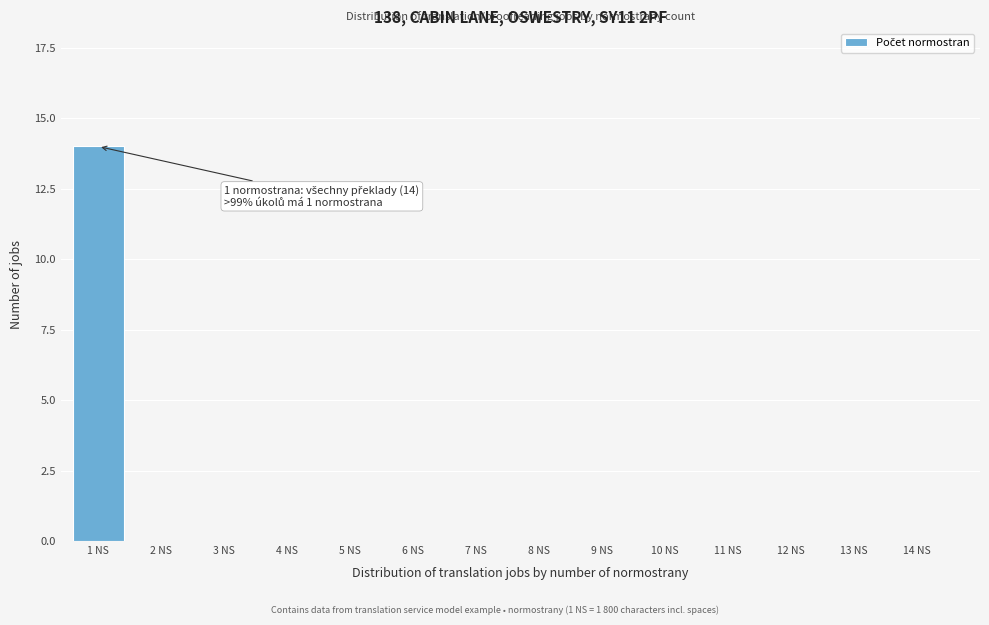

Reading left to right, list all the values displayed in this chart.

1 NS=14	2 NS=0	3 NS=0	4 NS=0	5 NS=0	6 NS=0	7 NS=0	8 NS=0	9 NS=0	10 NS=0	11 NS=0	12 NS=0	13 NS=0	14 NS=0